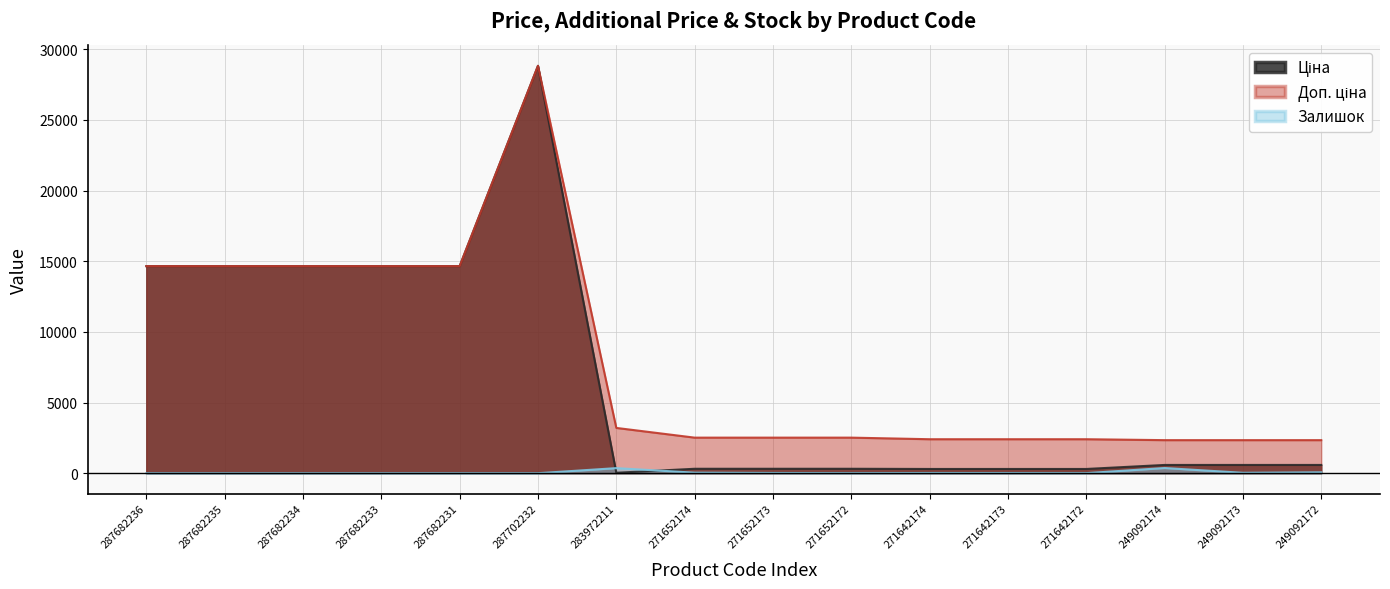

What is the sum of all Доп. ціна values?

127062.0